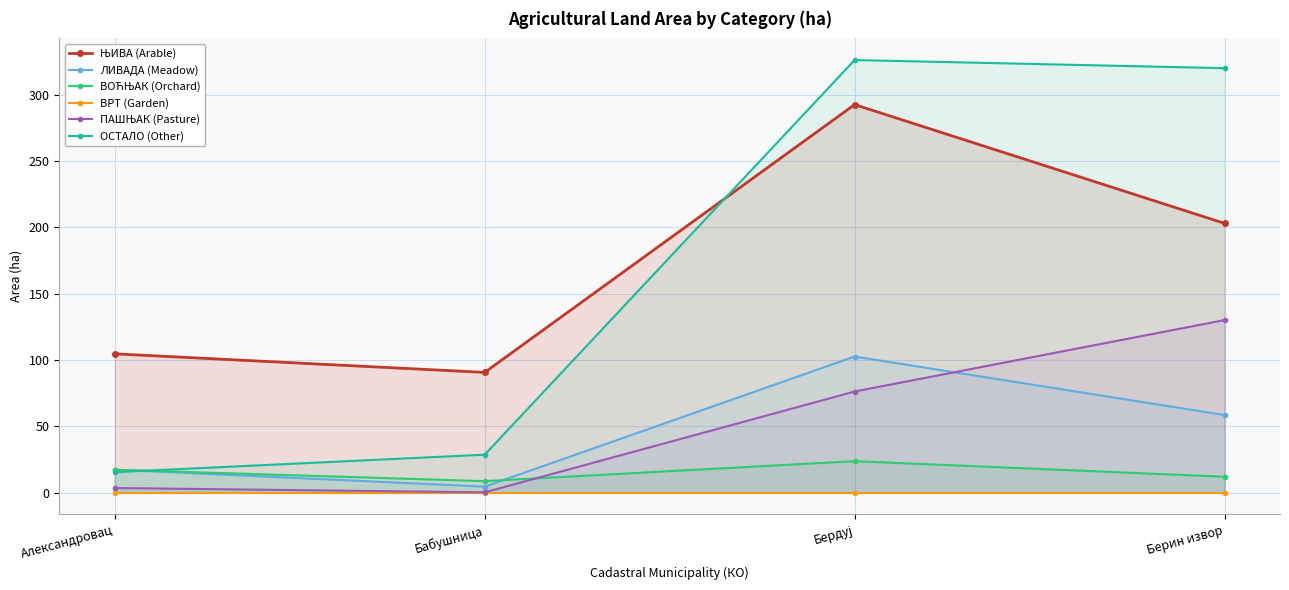

What is the spread (max minus min) of values at Бердуј?

326.0